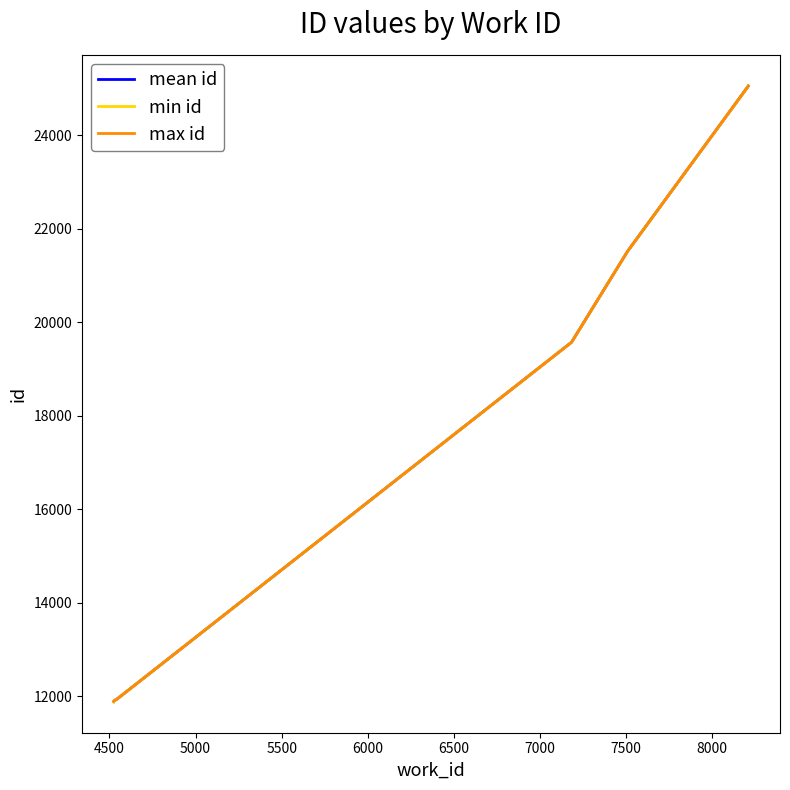

What is the maximum value shown in the chart?

25048.0